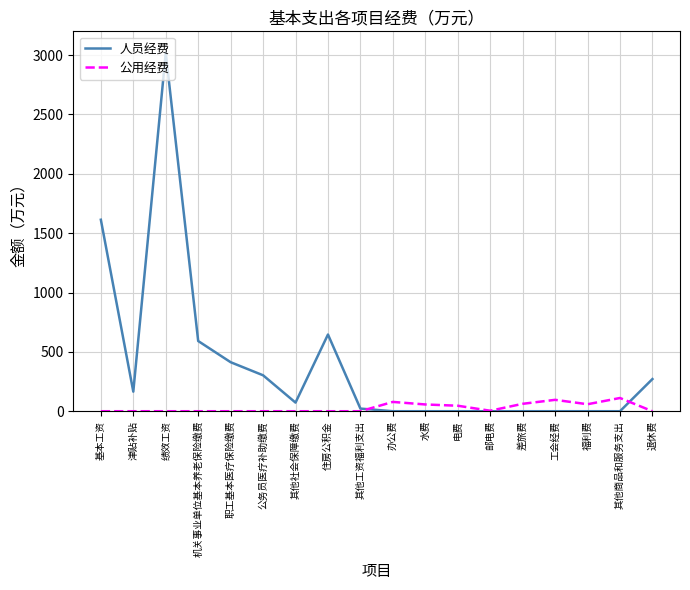

What is the total value across all series at 绩效工资?

3018.2